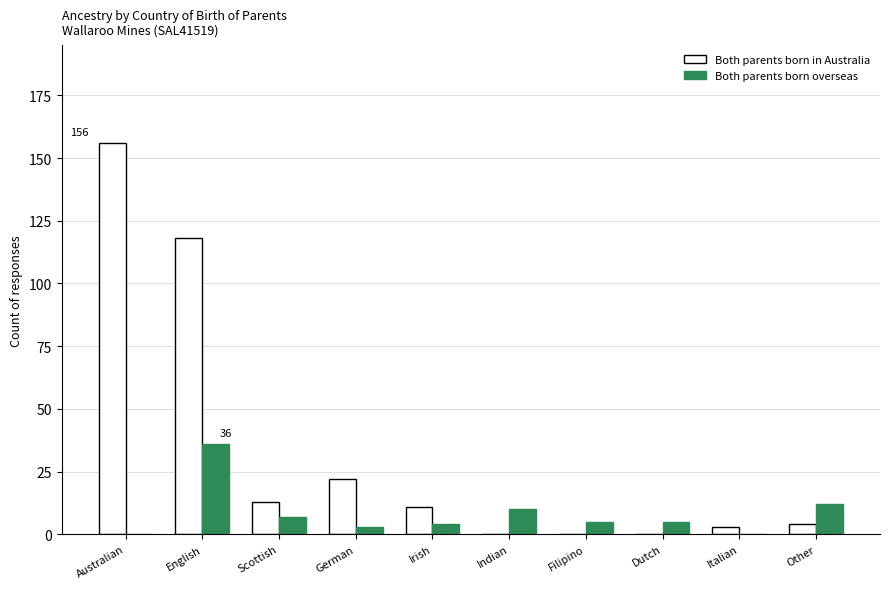

The value of Both parents born in Australia at Indian is 0. True or false?

True